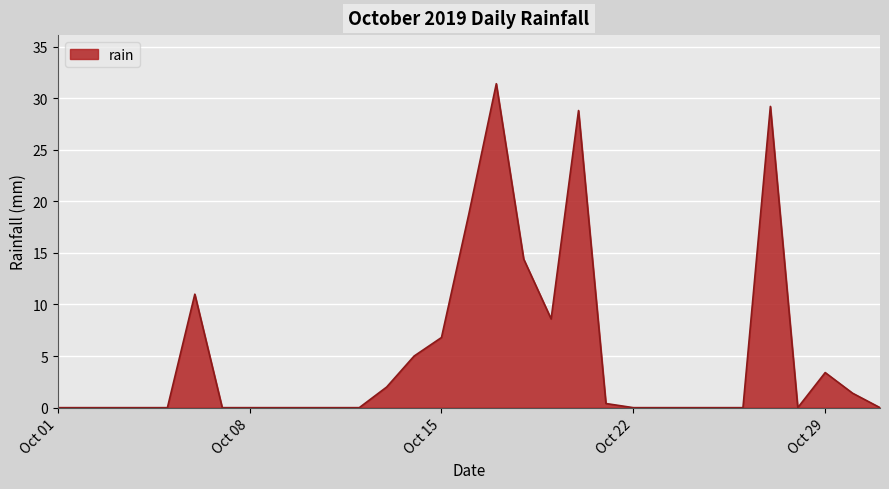

What is the greatest value displayed?

31.4